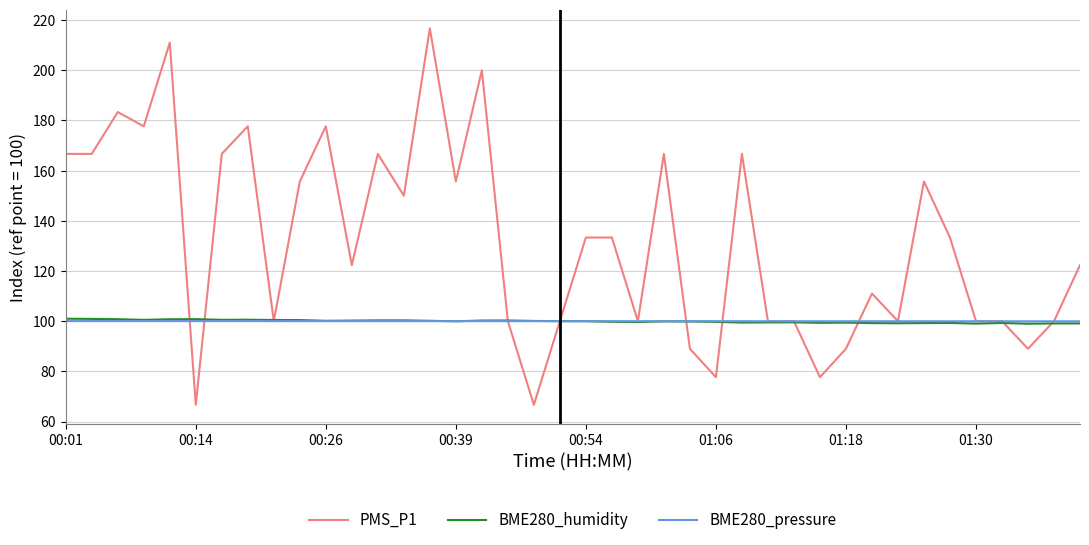

Which series has the widest spread of values?

PMS_P1